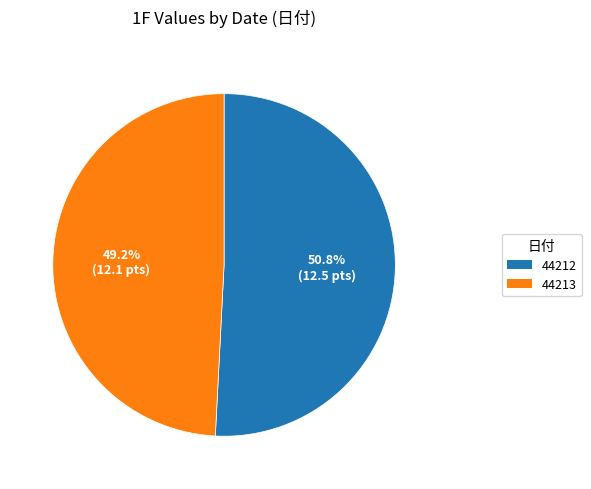

Between 44212 and 44213, which is larger?

44212